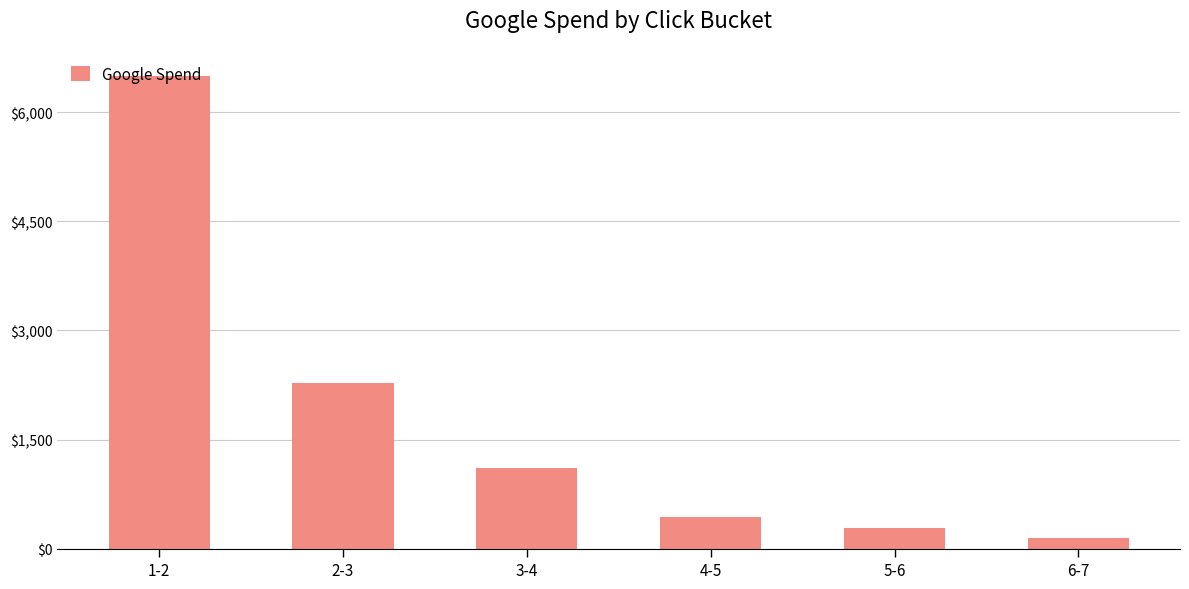

At which label is the value closest to 3322?

2-3